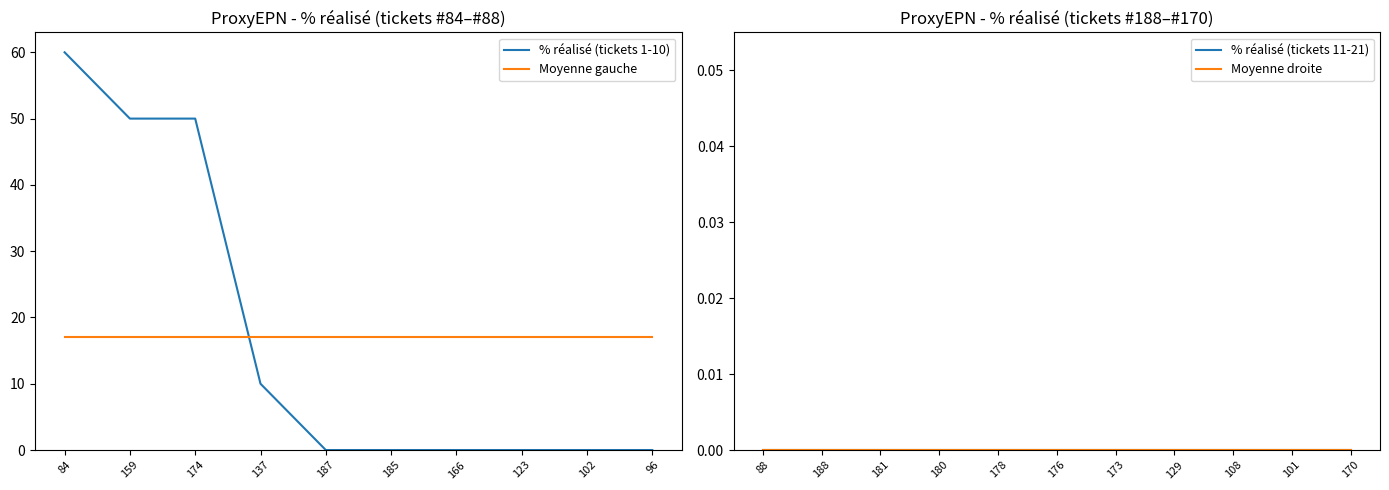

How many categories are shown in the chart?

21